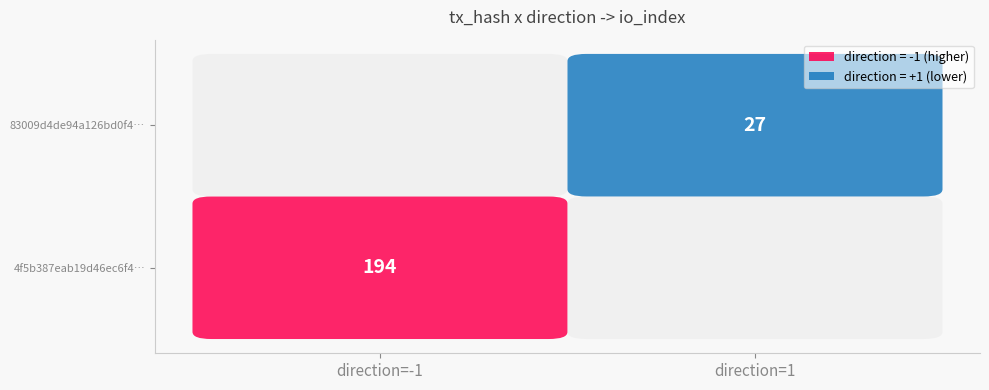

What is the total value across all series at io_index?

221